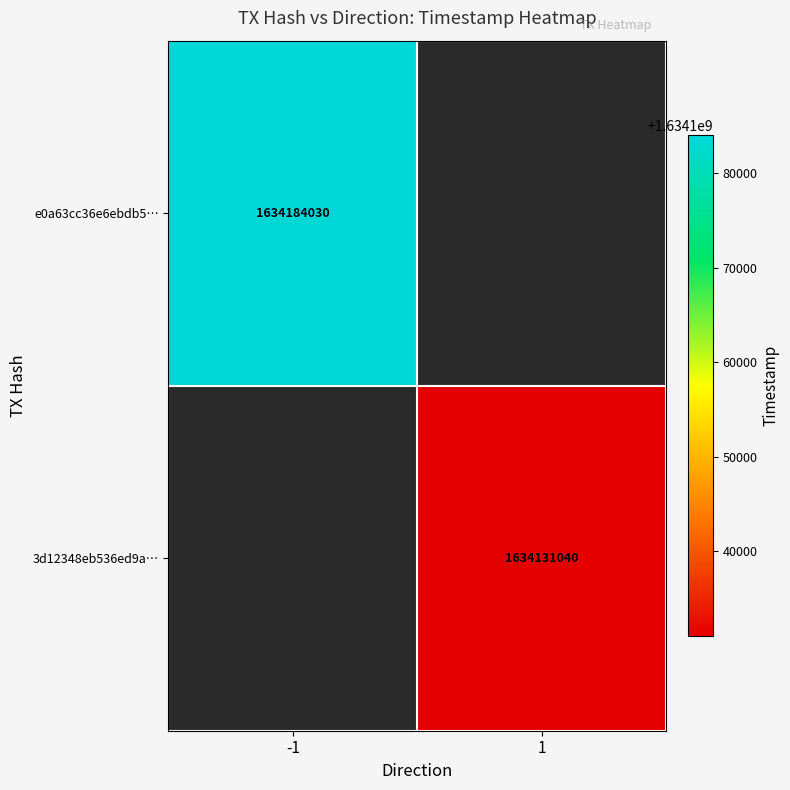

Count the number of data series in this chart.

2